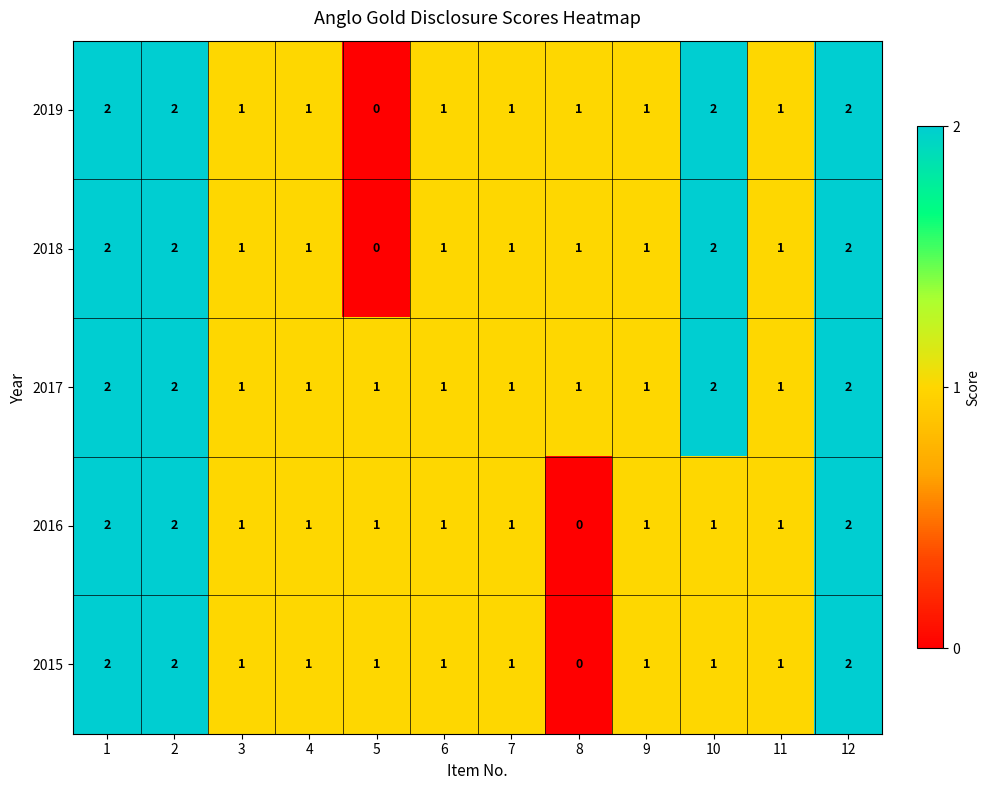

True or false: 2017 has a value of 2 at 6.

False